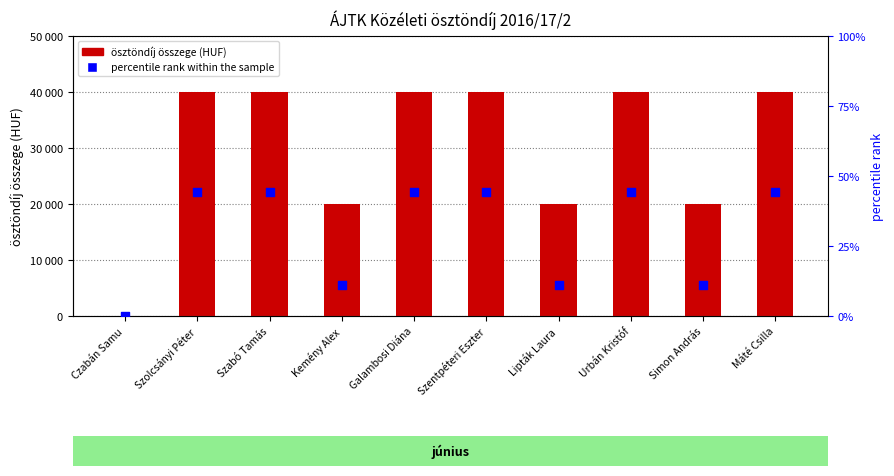

At which category is the sum across all series the highest?

Szolcsányi Péter